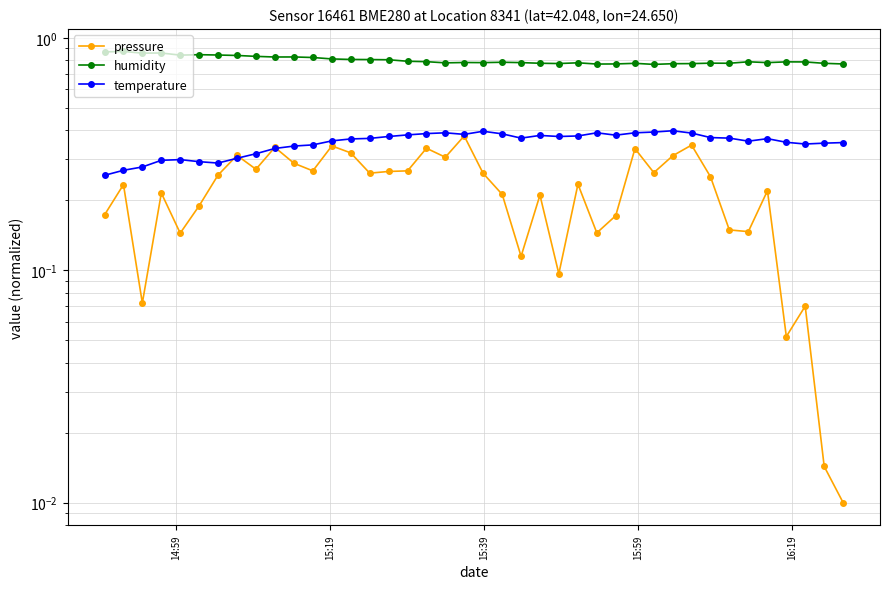

Rank the series by their average value, from lowest to highest.

pressure, temperature, humidity